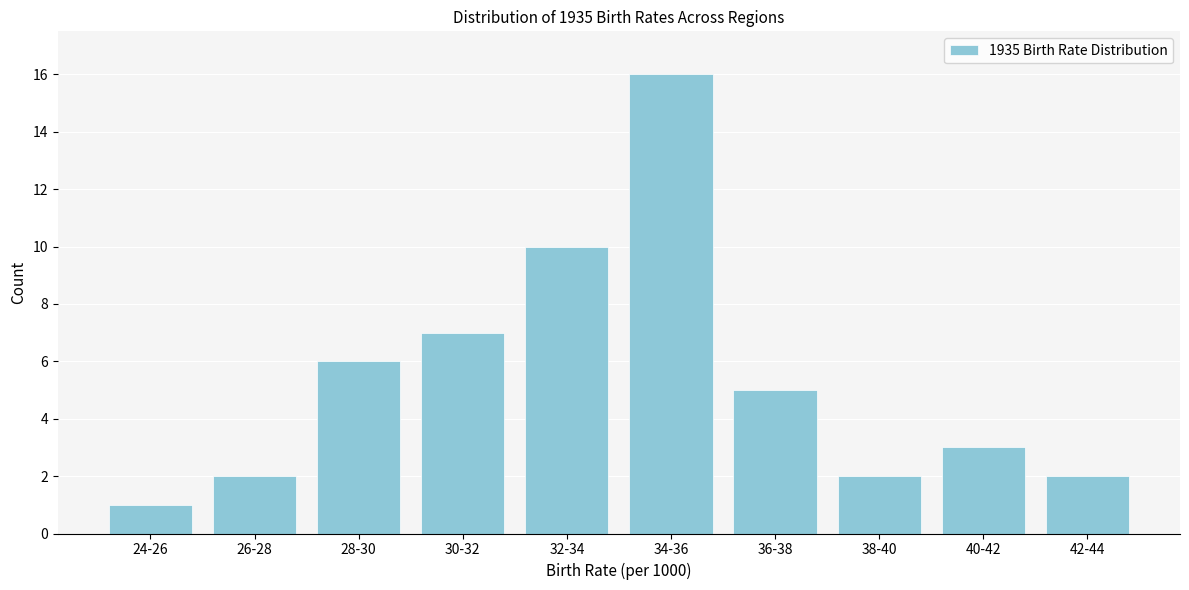

Reading left to right, list all the values displayed in this chart.

1	2	6	7	10	16	5	2	3	2